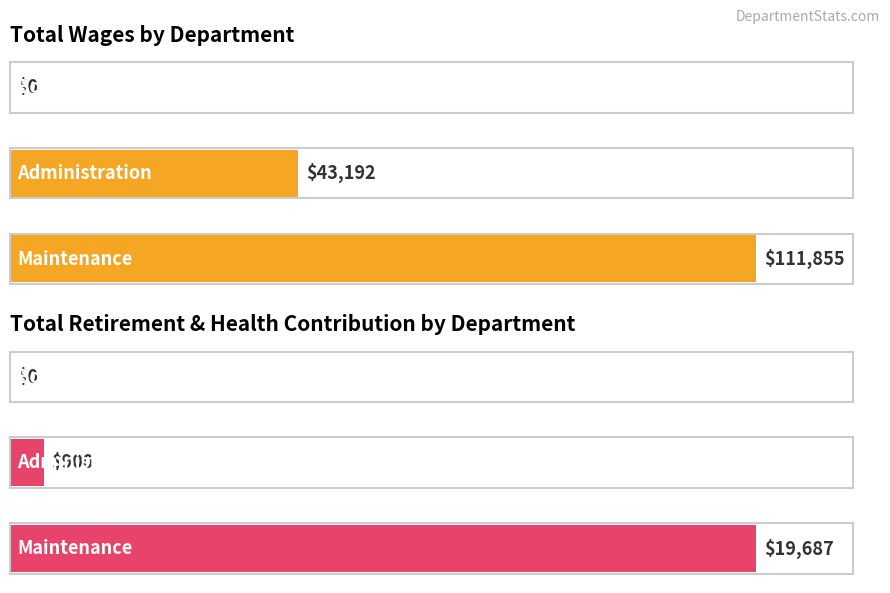

What is the sum of all Total Retirement & Health Contribution values?

20587